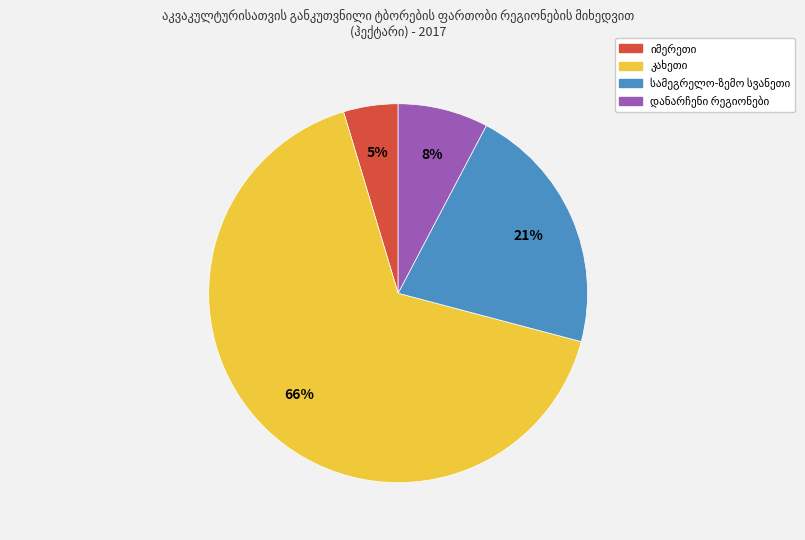

How many slices are in this pie chart?

4